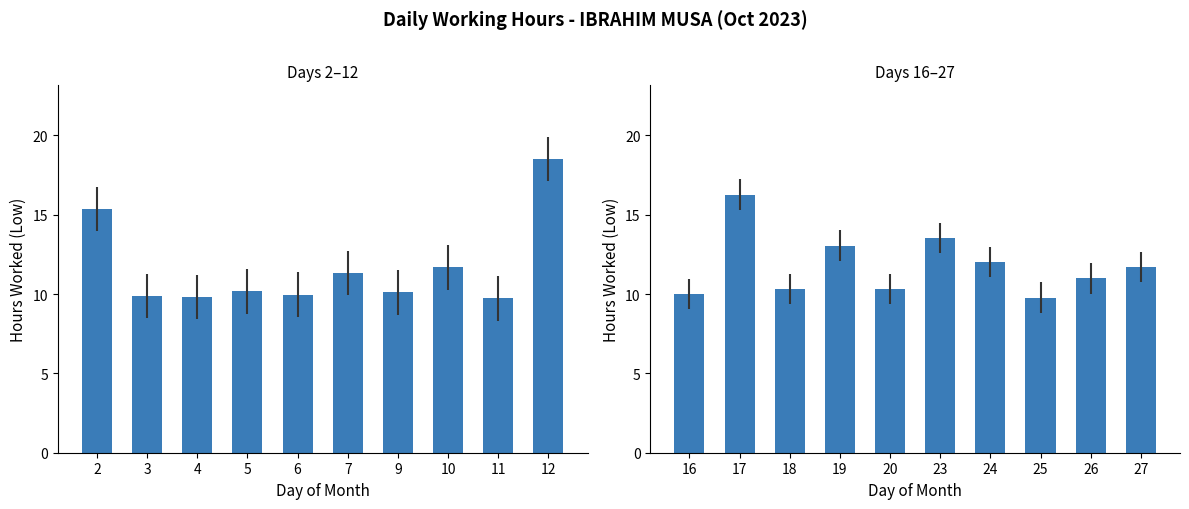

Which has a higher value, 20 or 23?

23